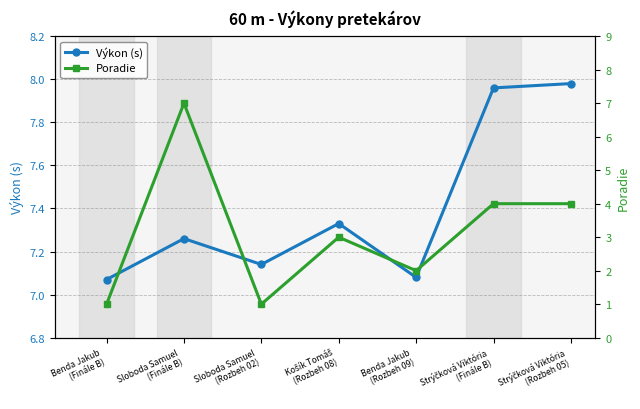

What is the difference between the second highest and minimum values in the Výkon (s) series?

0.9